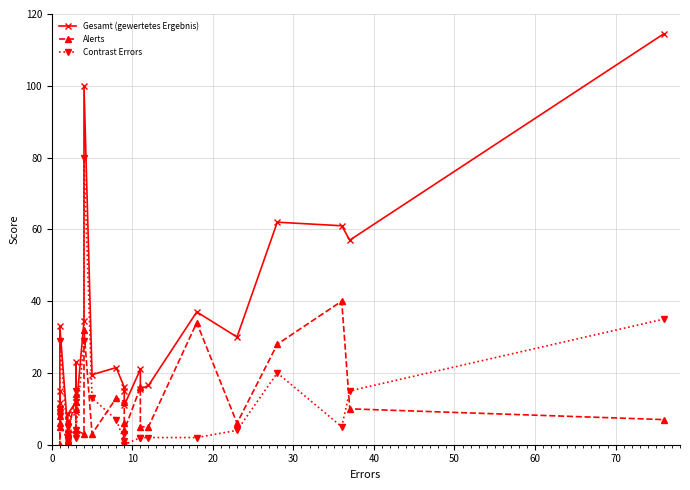

True or false: Alerts has more than 1 points higher than both neighbors.

True